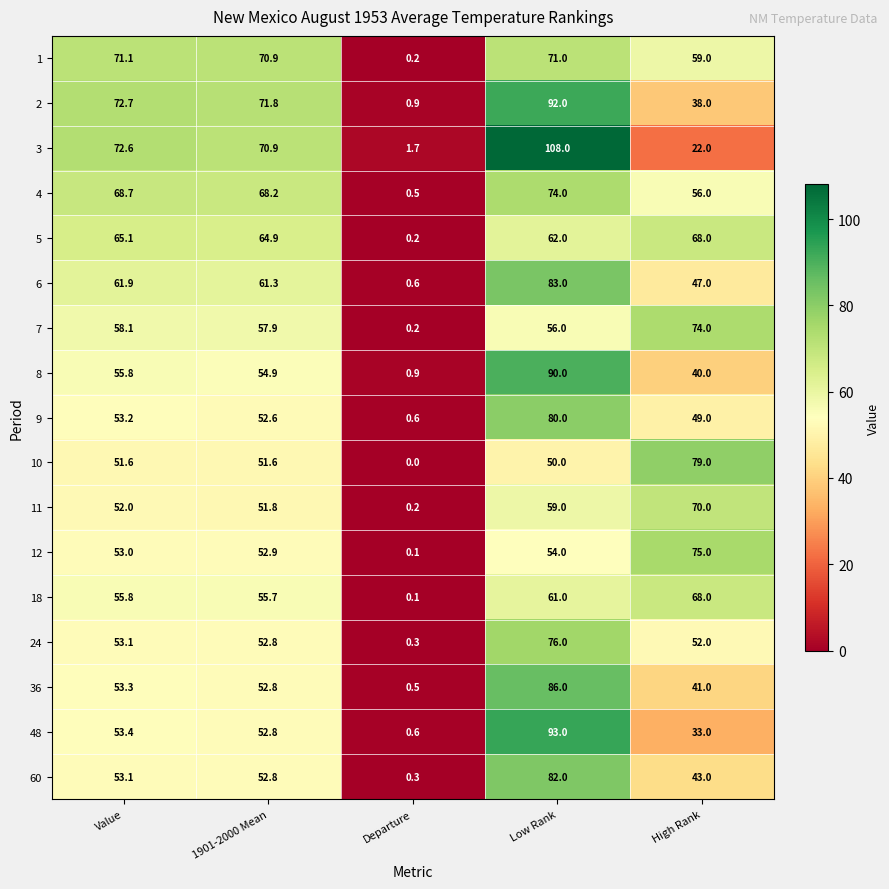

At which label does 48 reach its minimum?

Departure